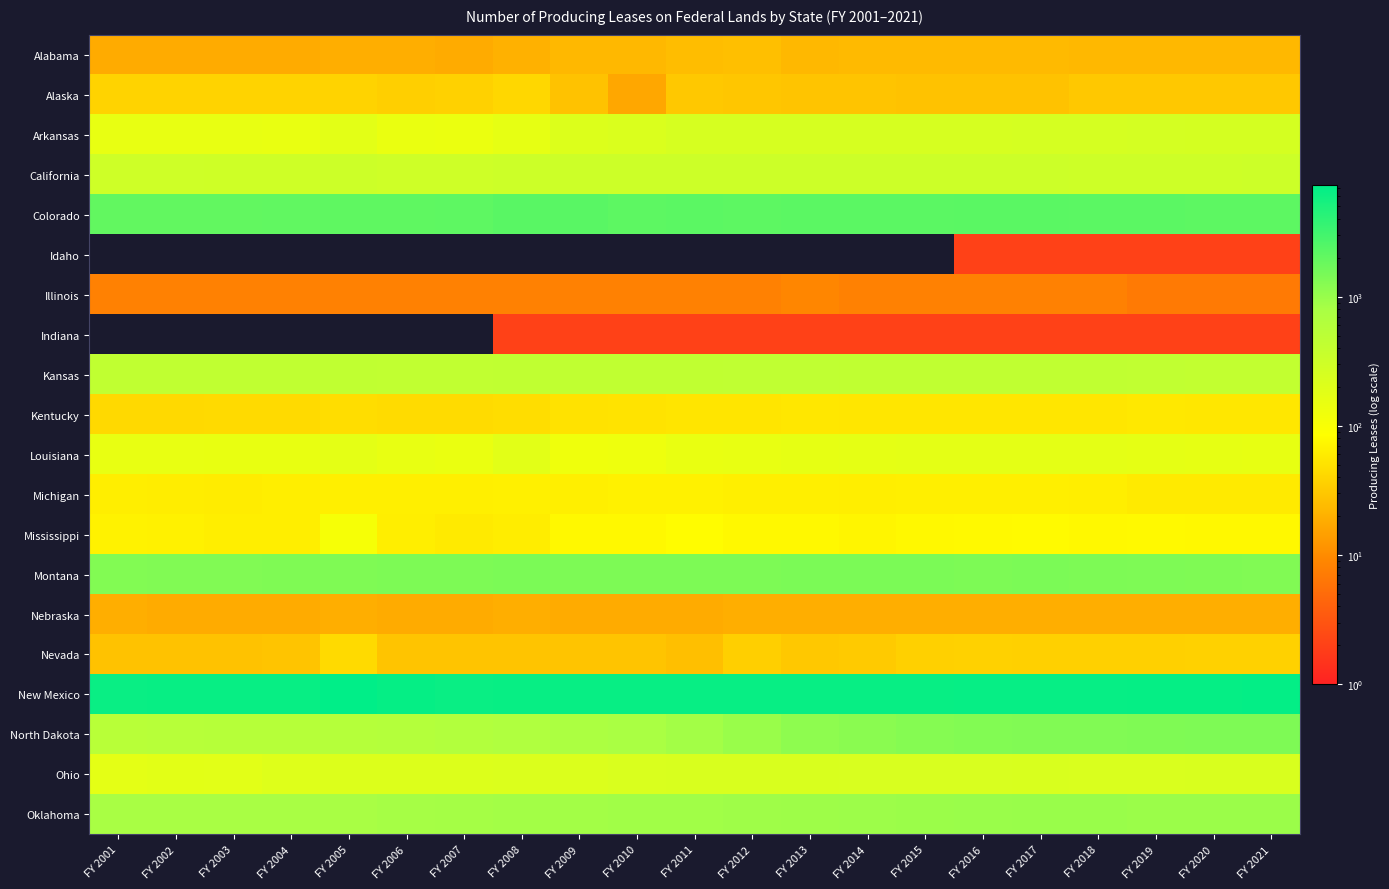

Between FY 2014 and FY 2016, which is larger?

FY 2014